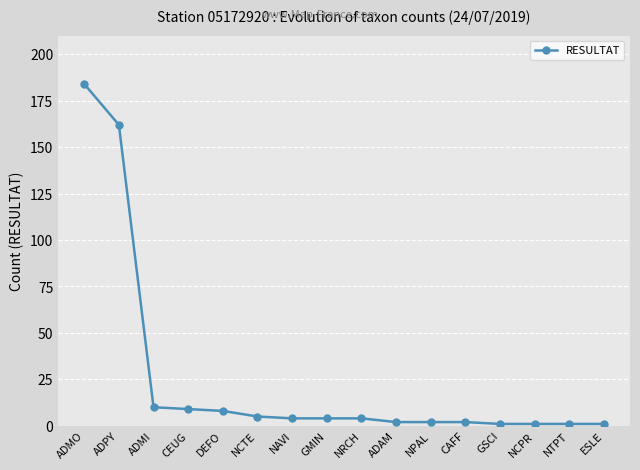

Between DEFO and NCPR, which is larger?

DEFO